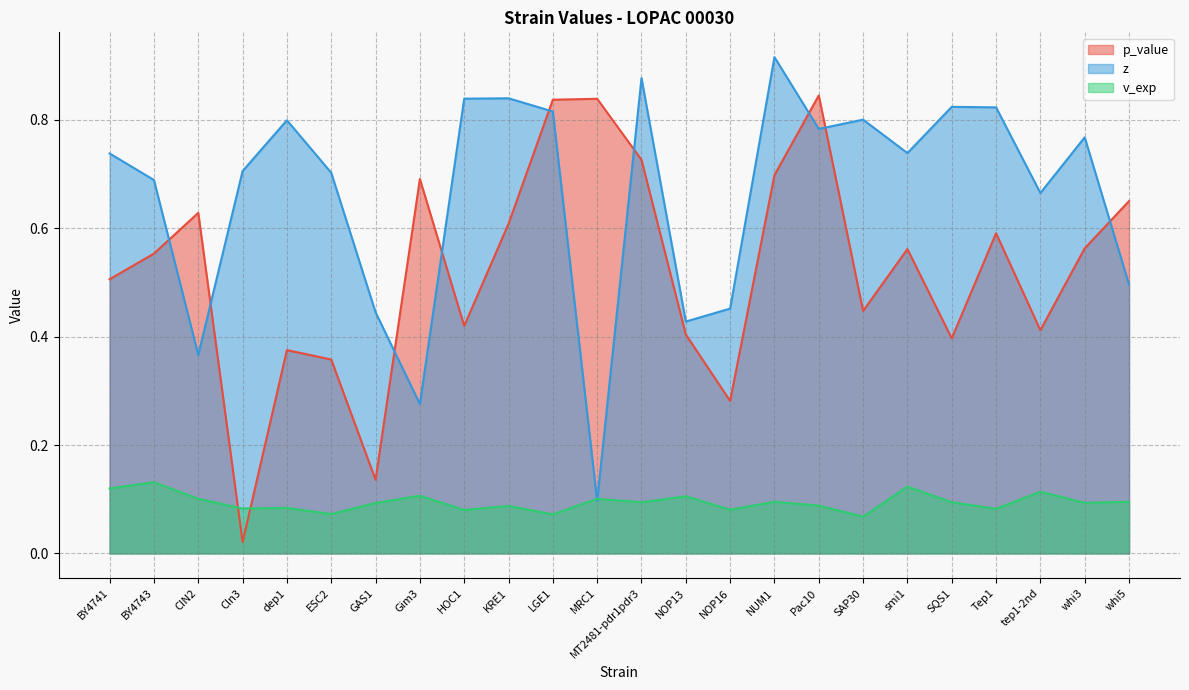

Reading left to right, extract all data points from this chart.

p_value: 0.5	0.6	0.6	0.0	0.4	0.4	0.1	0.7	0.4	0.6	0.8	0.8	0.7	0.4	0.3	0.7	0.8	0.4	0.6	0.4	0.6	0.4	0.6	0.7
z: 0.7	0.7	0.4	0.7	0.8	0.7	0.4	0.3	0.8	0.8	0.8	0.1	0.9	0.4	0.5	0.9	0.8	0.8	0.7	0.8	0.8	0.7	0.8	0.5
v_exp: 0.1	0.1	0.1	0.1	0.1	0.1	0.1	0.1	0.1	0.1	0.1	0.1	0.1	0.1	0.1	0.1	0.1	0.1	0.1	0.1	0.1	0.1	0.1	0.1